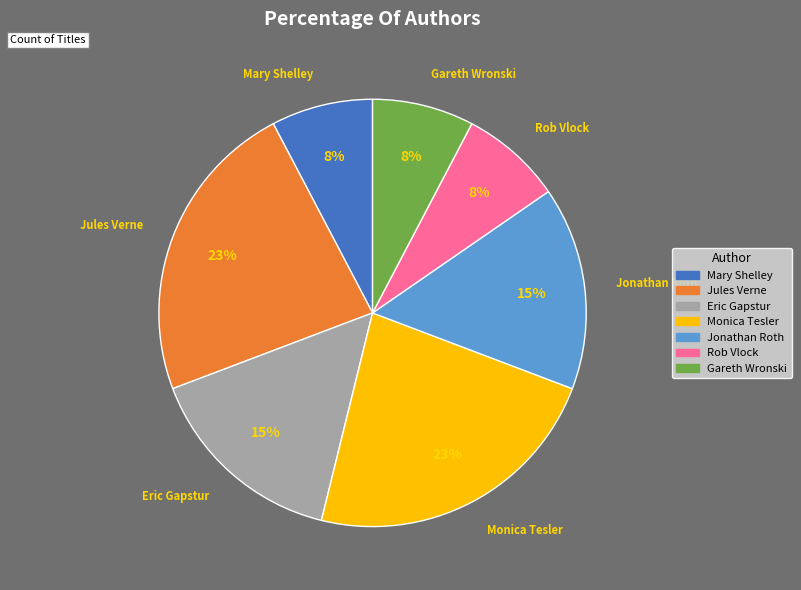

Does Rob Vlock account for over 50% of the chart?

No